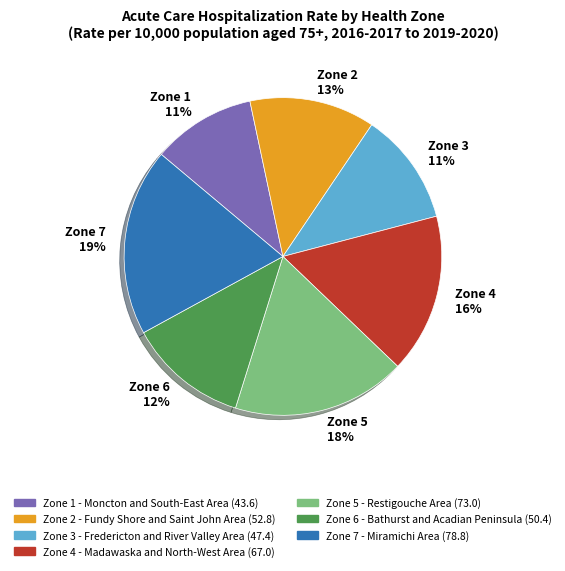

To the nearest percent, what percentage of the pie is Zone 1 11%?

11%